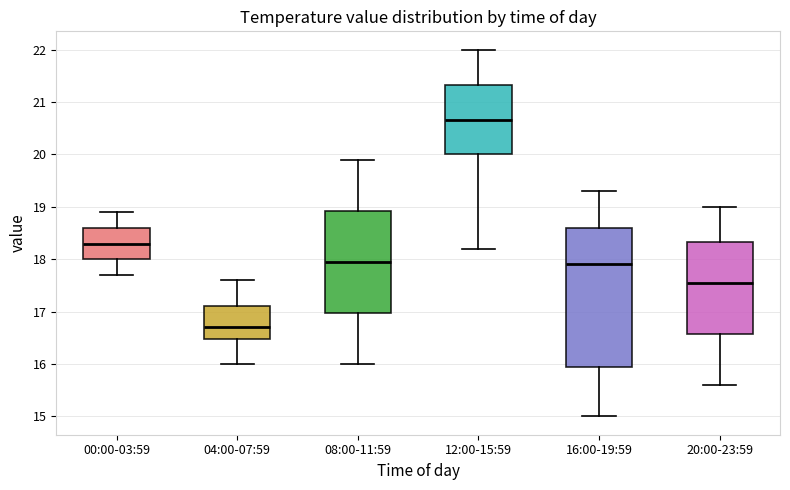

Reading left to right, read every box against the y-axis: the position of its median line, the range the box covers, and the ends of its whiskers. The values are not printed on the chart, so give them approximately, as read against the axis.

00:00-03:59: median 18.3, box 18.0 to 18.6, whiskers 17.7 to 18.9
04:00-07:59: median 16.7, box 16.5 to 17.1, whiskers 16.0 to 17.6
08:00-11:59: median 18.0, box 17.0 to 18.9, whiskers 16.0 to 19.9
12:00-15:59: median 20.7, box 20.0 to 21.3, whiskers 18.2 to 22.0
16:00-19:59: median 17.9, box 16.0 to 18.6, whiskers 15.0 to 19.3
20:00-23:59: median 17.6, box 16.6 to 18.3, whiskers 15.6 to 19.0